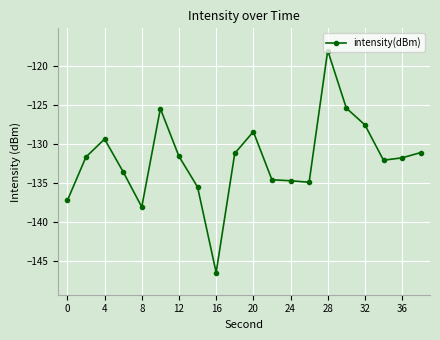

How many series are shown in this chart?

1